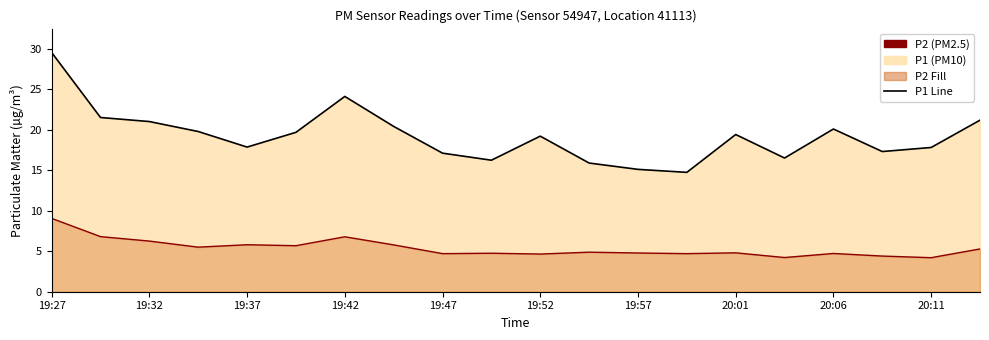

In P1 Trend, how many points are higher than both neighbors (excluding endpoints)?

4